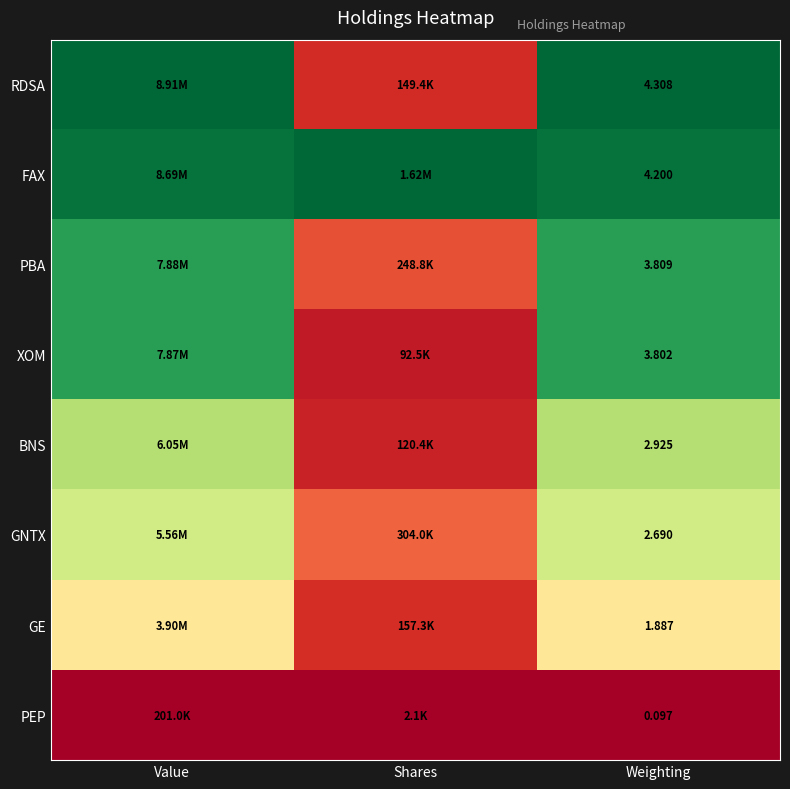

Rank the series at Weighting from lowest to highest value.

PEP, GE, GNTX, BNS, XOM, PBA, FAX, RDSA